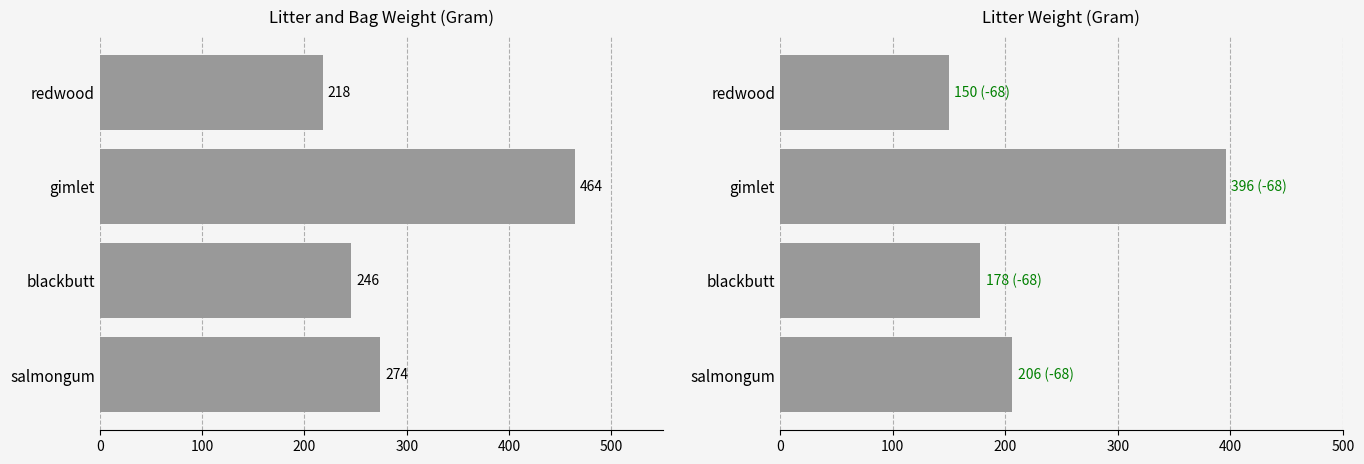

What is the sum of all litterWeight_Gram values?

930